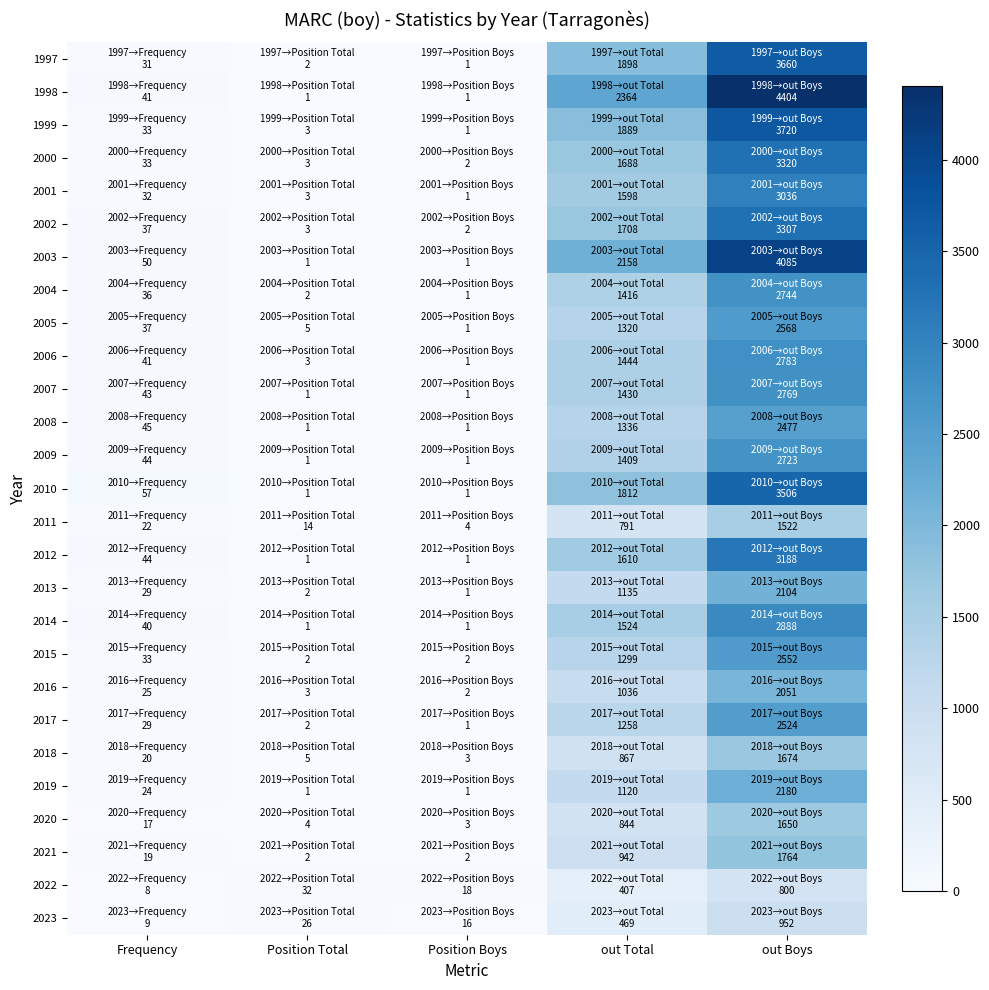

What is the difference between the highest and lowest values at out Boys?

3604